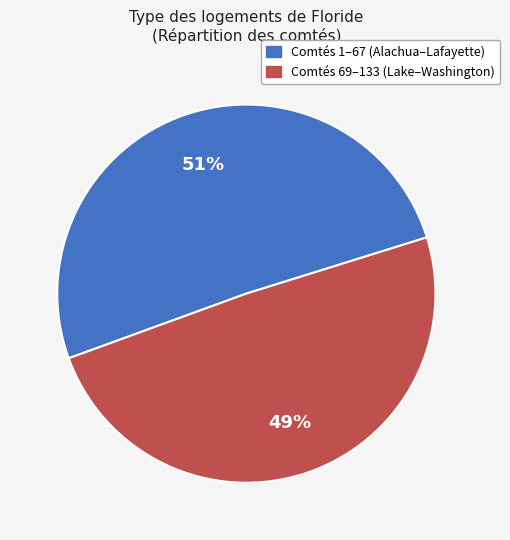

Count the number of slices in the pie.

2